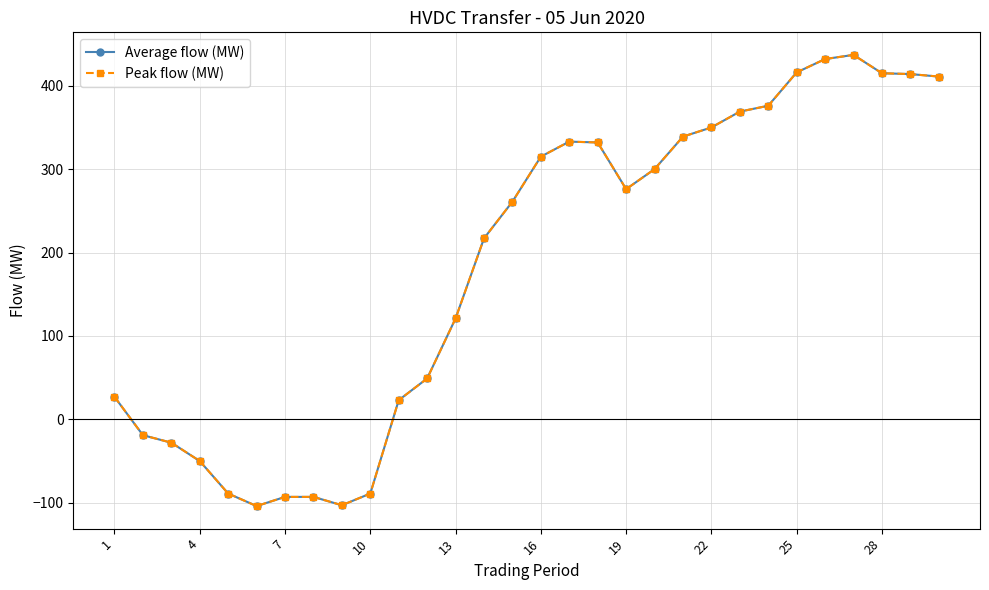

Rank the series by their maximum value, from lowest to highest.

Average flow (MW), Peak flow (MW)